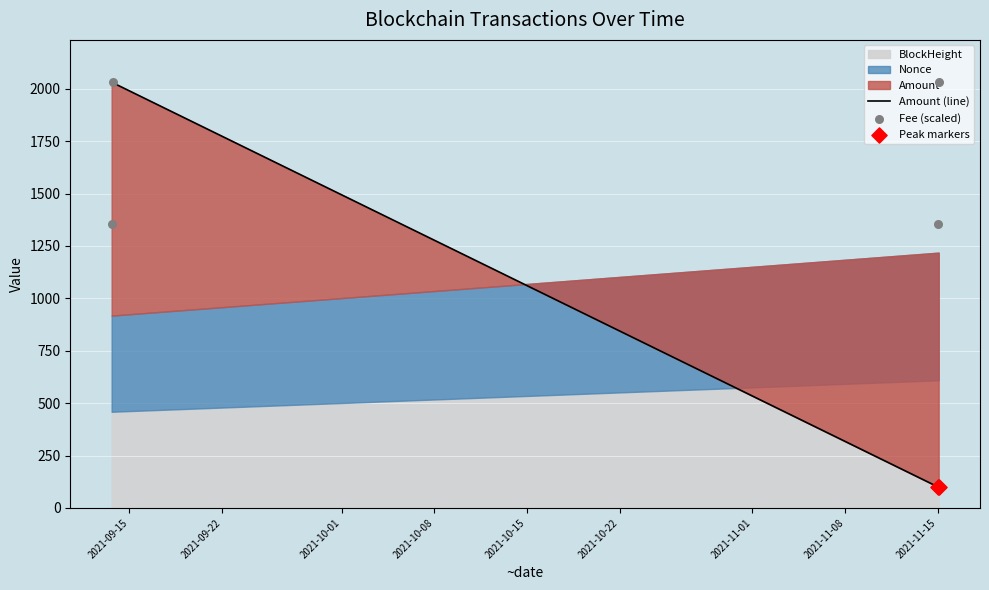

What is the total value across all series at 2021-09-13 15:48:00?

3383.3